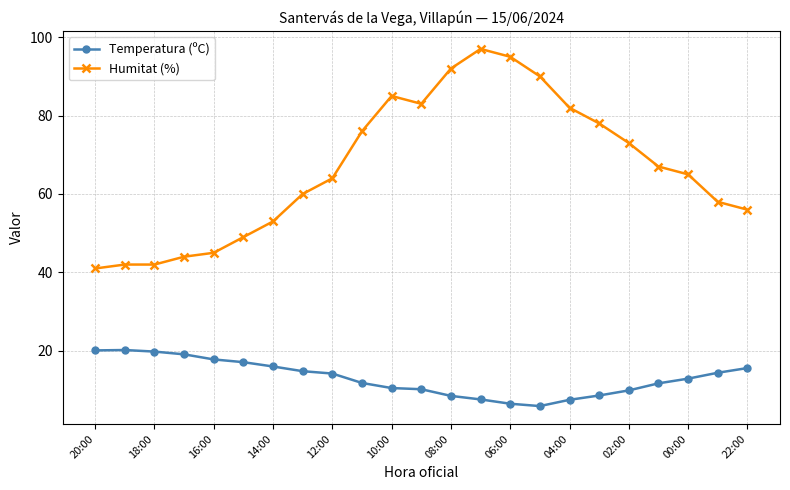

Which series has the largest range (max minus min)?

Humitat (%)